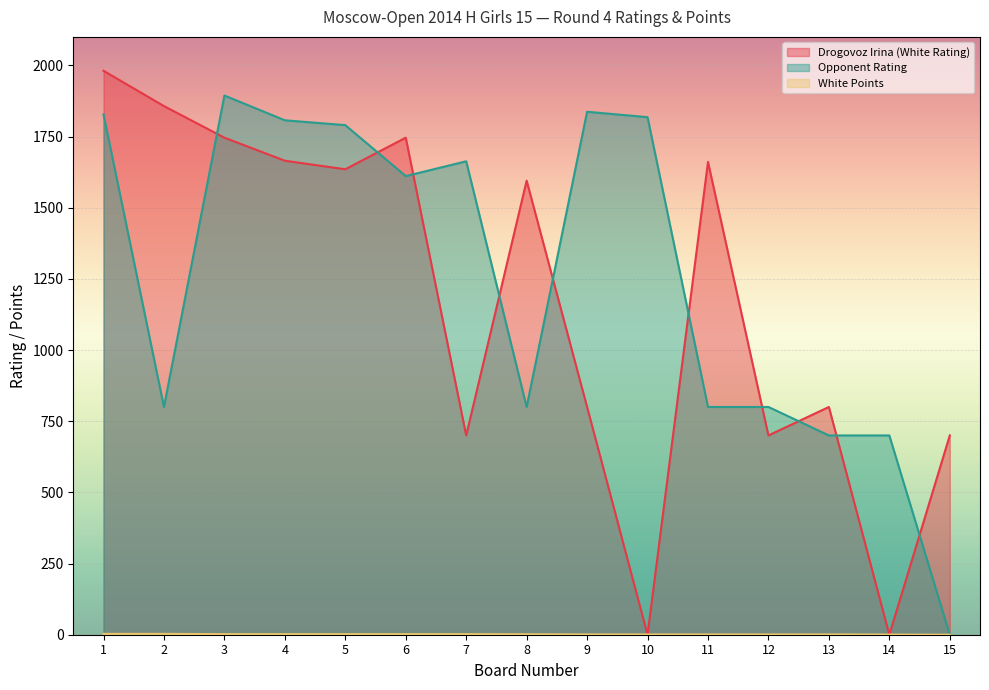

Reading left to right, what are all the values shown in this chart?

Drogovoz Irina (White Rating): 1=1981.0	2=1857.0	3=1746.0	4=1665.0	5=1635.0	6=1746.0	7=700.0	8=1595.0	9=800.0	10=0.0	11=1661.0	12=700.0	13=800.0	14=0.0	15=700.0
Opponent Rating: 1=1828.0	2=800.0	3=1894.0	4=1807.0	5=1790.0	6=1611.0	7=1663.0	8=800.0	9=1837.0	10=1818.0	11=800.0	12=800.0	13=700.0	14=700.0	15=0.0
White Points: 1=3.0	2=3.0	3=2.0	4=2.0	5=2.0	6=2.0	7=2.0	8=1.5	9=1.0	10=1.0	11=1.0	12=1.0	13=1.0	14=0.5	15=0.0